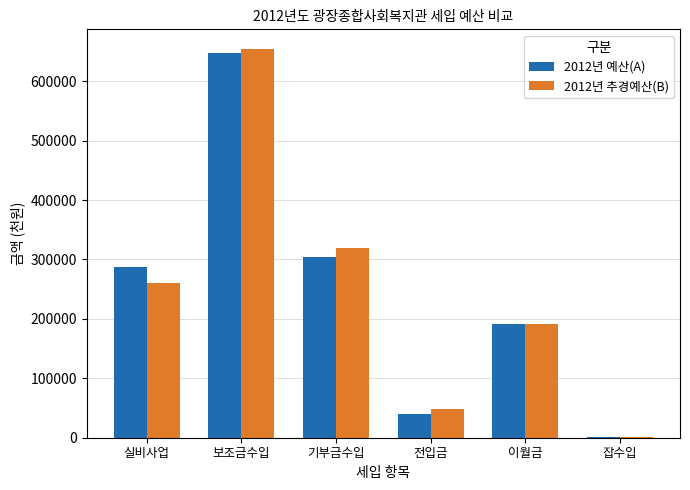

At which category is the sum across all series the highest?

보조금수입